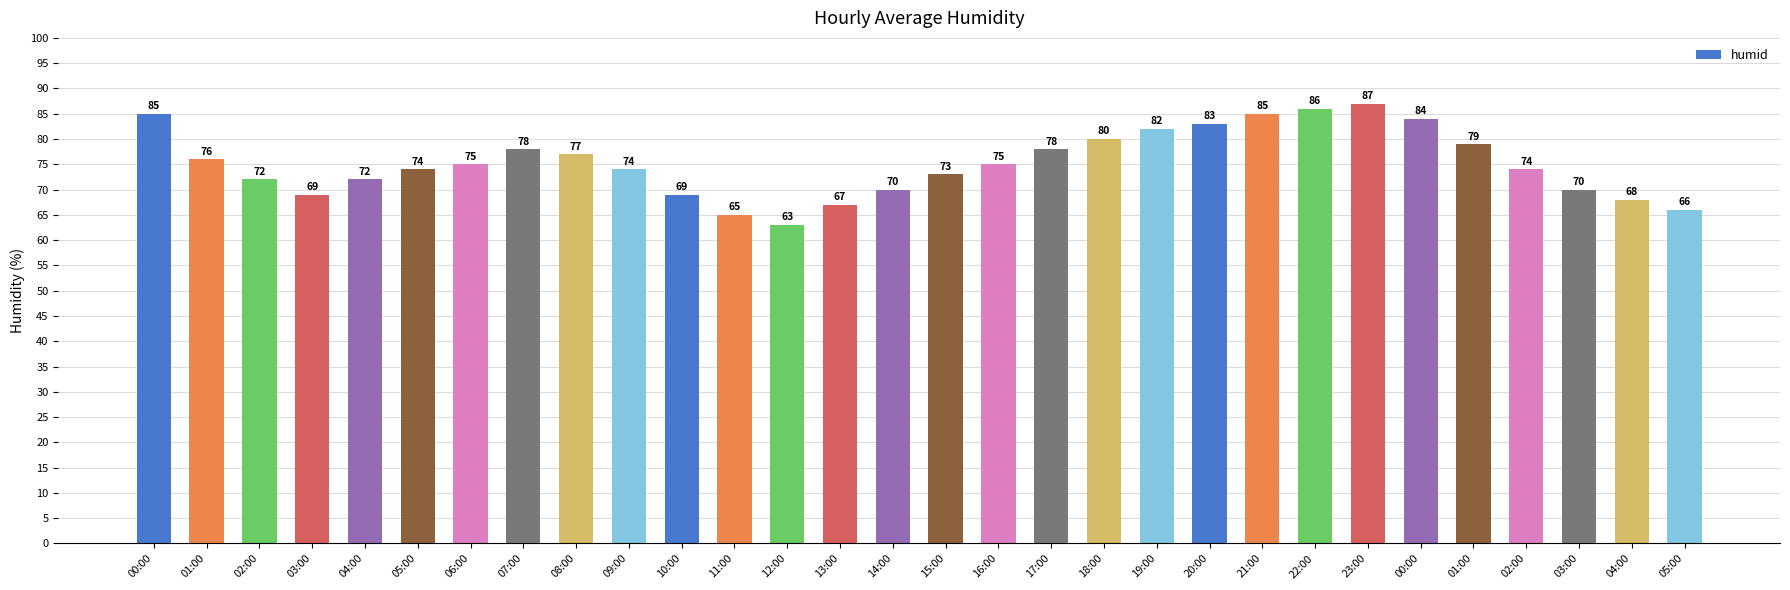

Reading left to right, what are all the values shown in this chart?

85	76	72	69	72	74	75	78	77	74	69	65	63	67	70	73	75	78	80	82	83	85	86	87	84	79	74	70	68	66